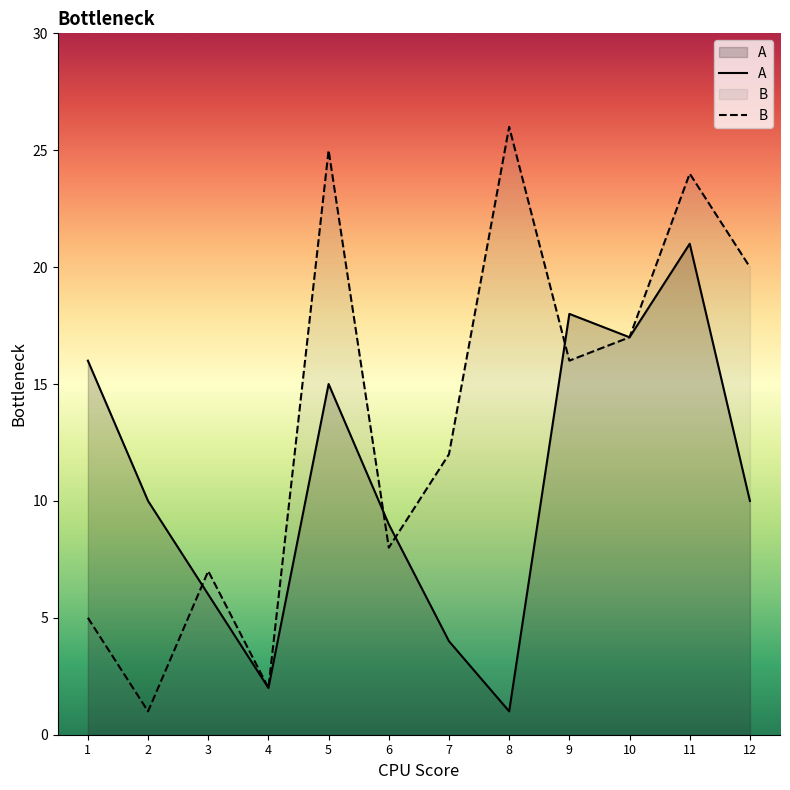

What is the spread (max minus min) of values at 2?

9